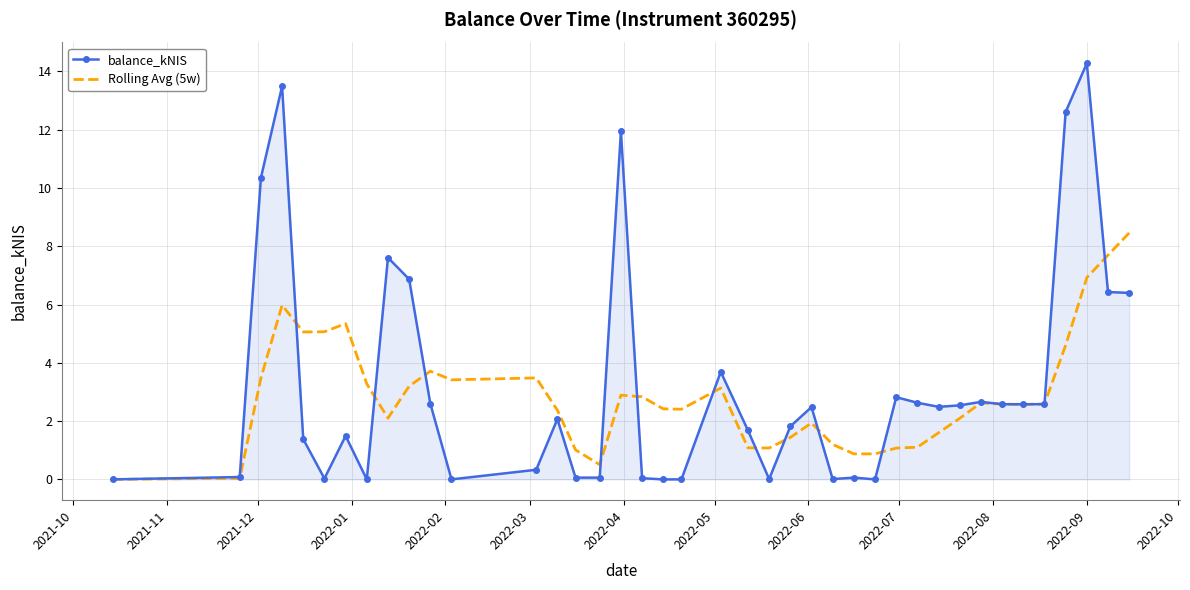

Rank the series by their average value, from lowest to highest.

Rolling Avg (5w), balance_kNIS